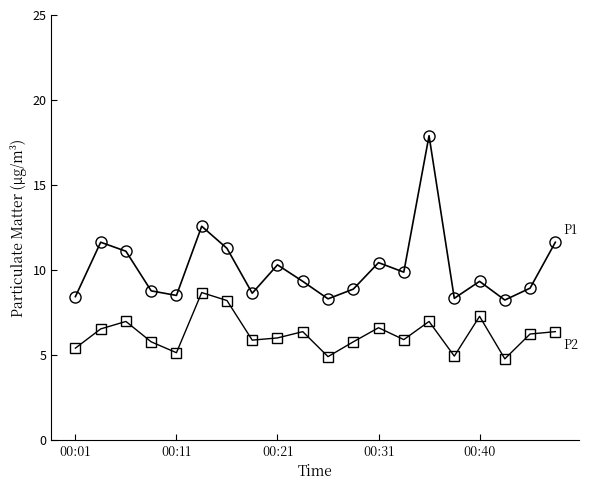

How many series are shown in this chart?

2